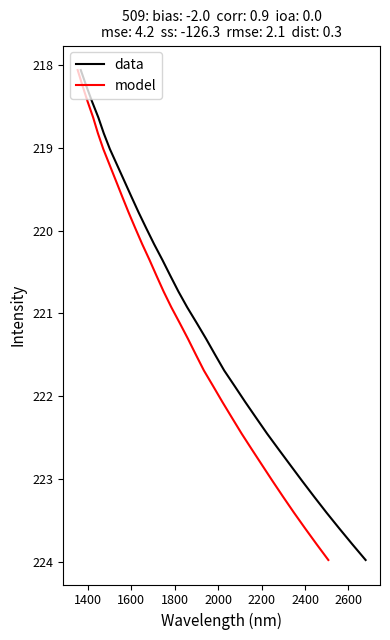

What is the highest value of the data series?

224.0